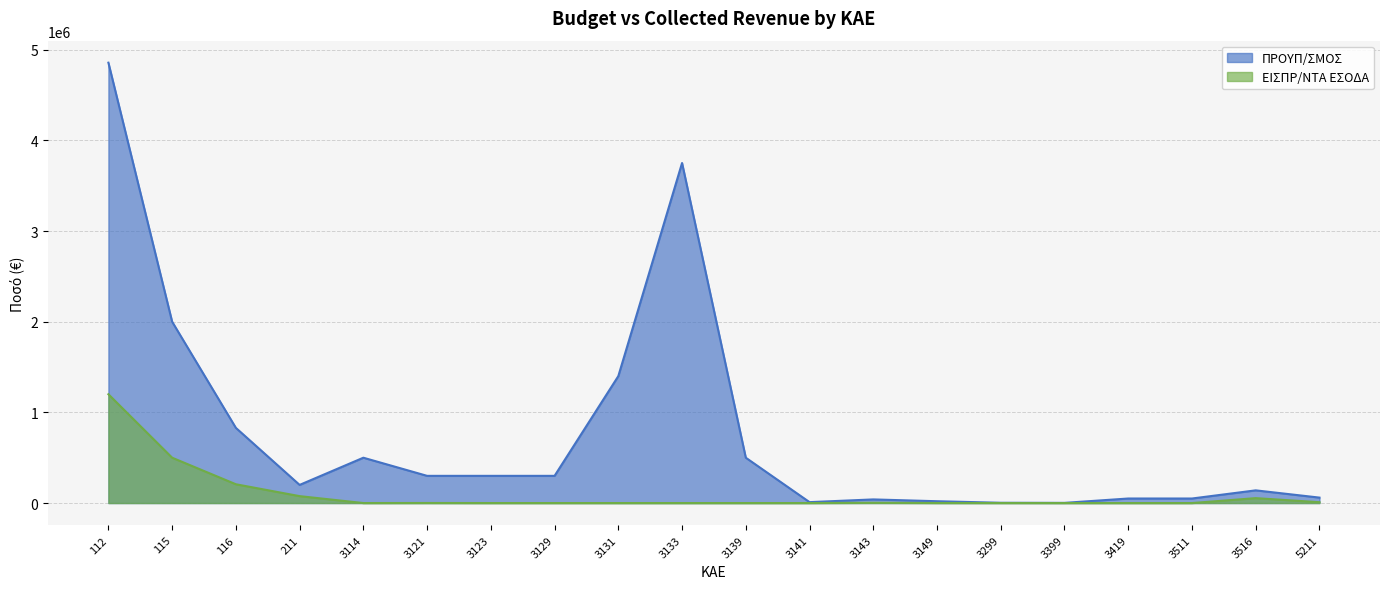

In ΕΙΣΠΡ/ΝΤΑ ΕΣΟΔΑ, how many points are higher than both neighbors (excluding endpoints)?

4